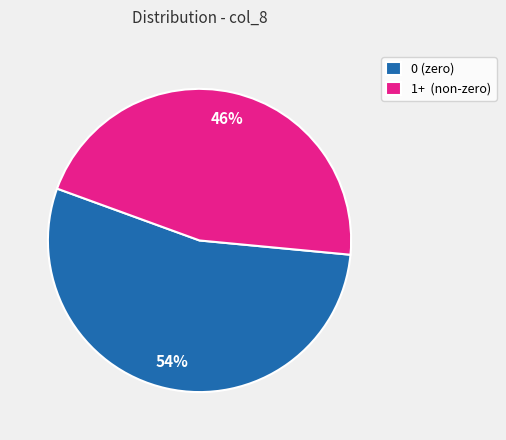

To the nearest percent, what is the average slice percentage?

50%